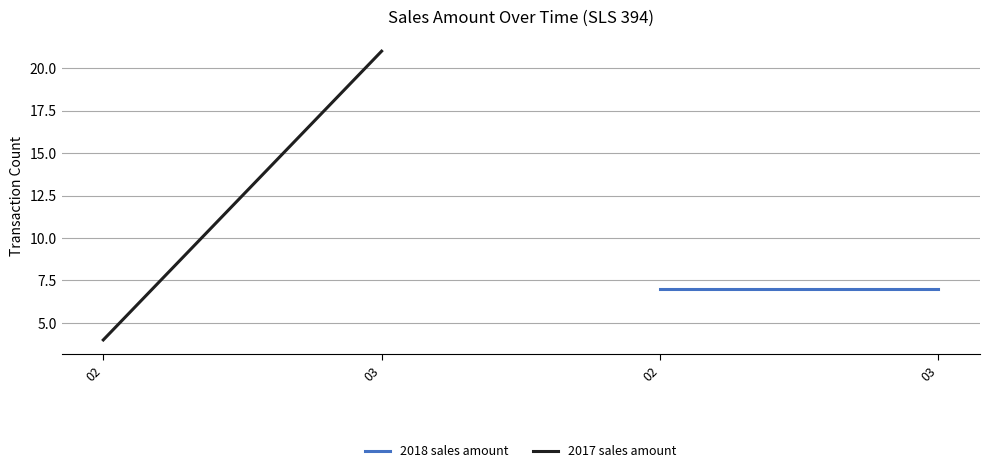

Which series has the largest range (max minus min)?

2017 sales amount